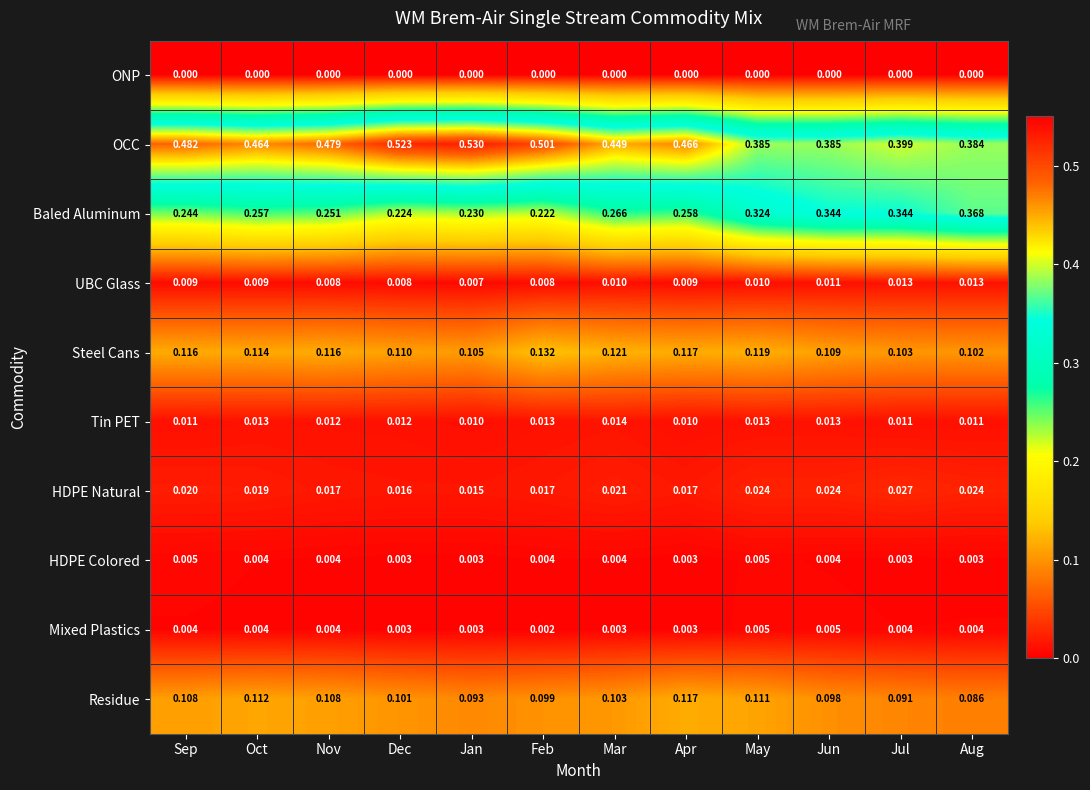

At which label is HDPE Natural closest to 0?

Jan